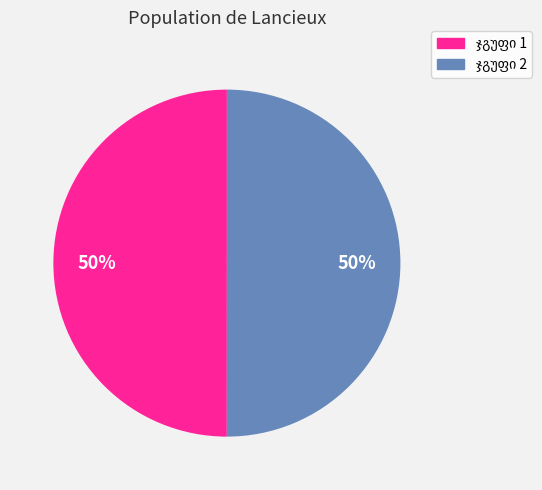

To the nearest percent, what is the average slice percentage?

50%